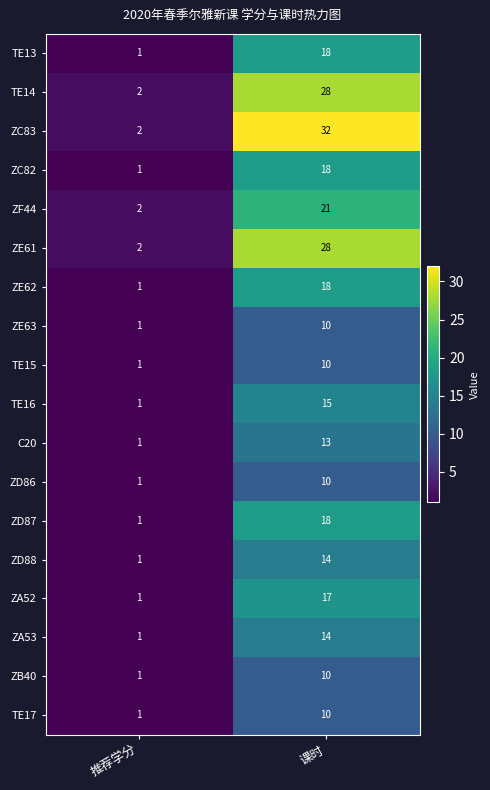

The value of TE13 at 推荐学分 is 1. True or false?

True